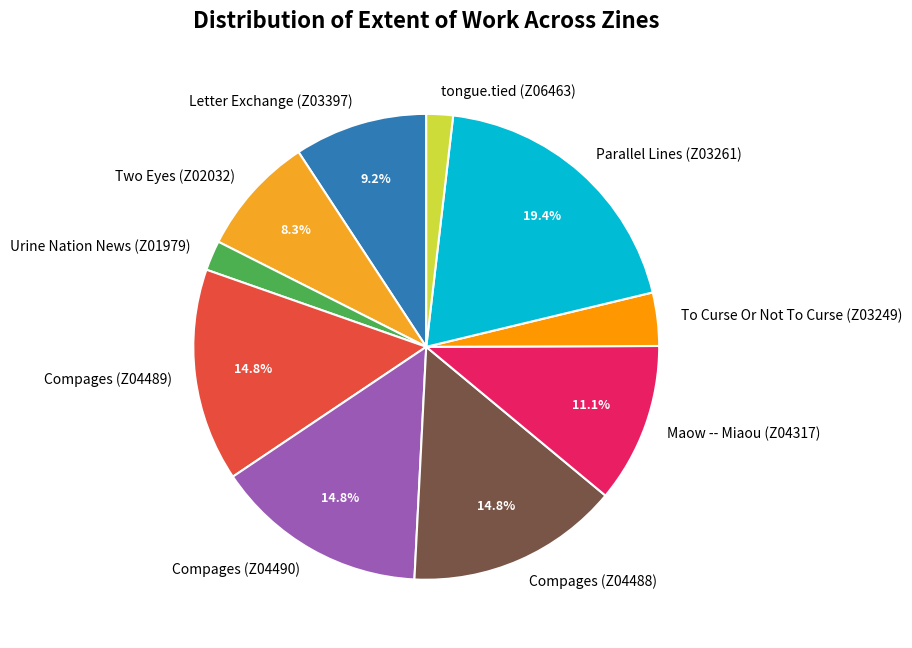

Which category has the biggest portion of the pie?

Parallel Lines (Z03261)